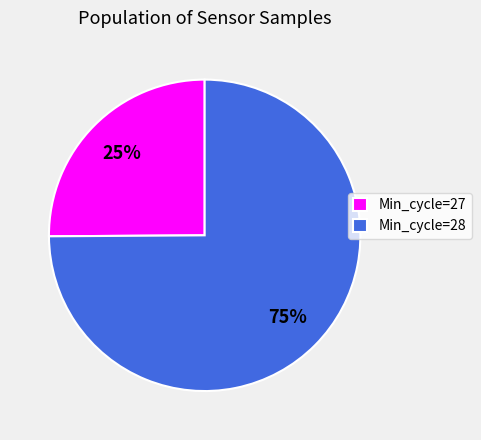

Does any single category account for the majority?

Yes